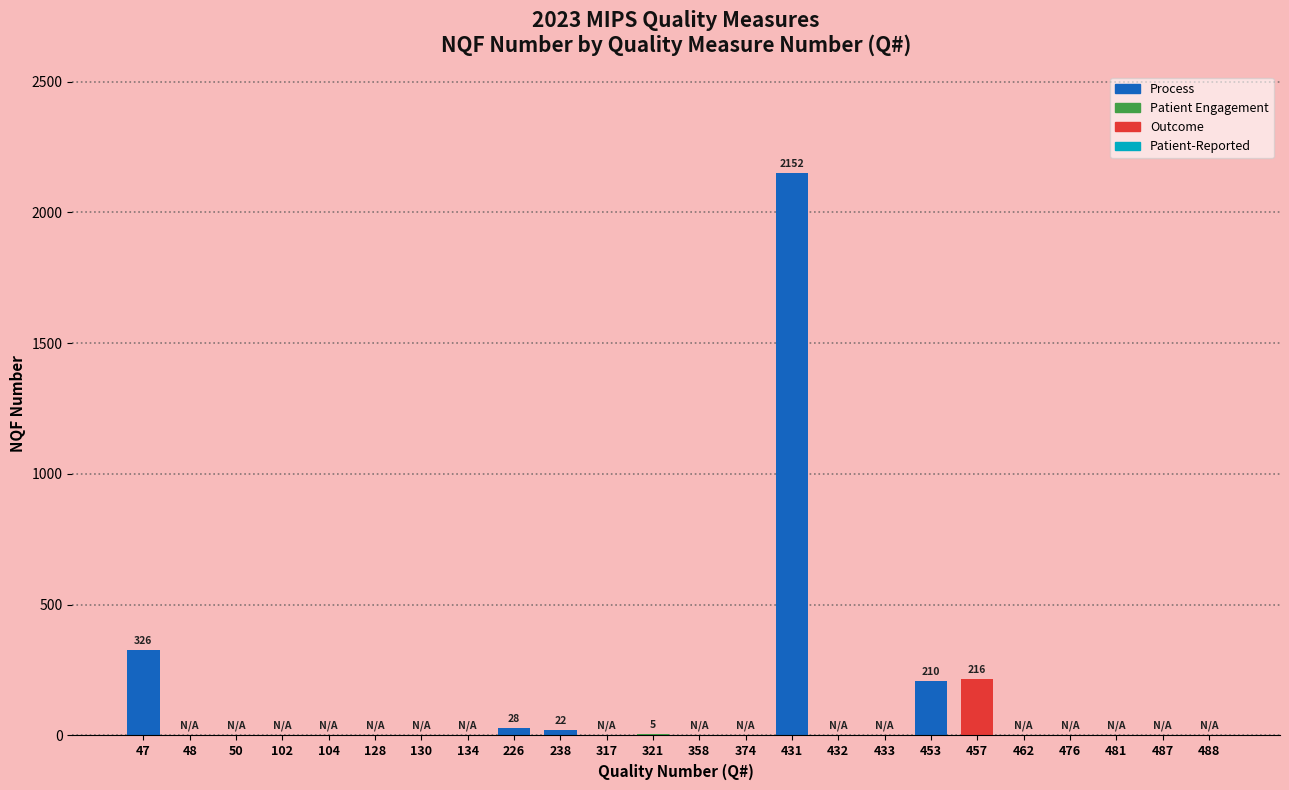

True or false: the data shows 28 at 226.

True